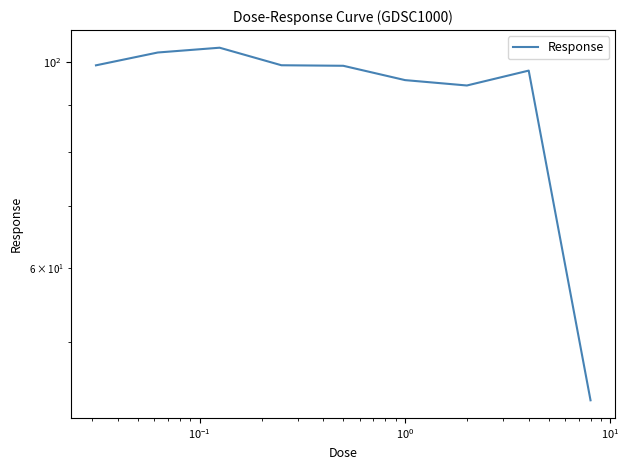

At which category does the chart reach its minimum across all series?

8